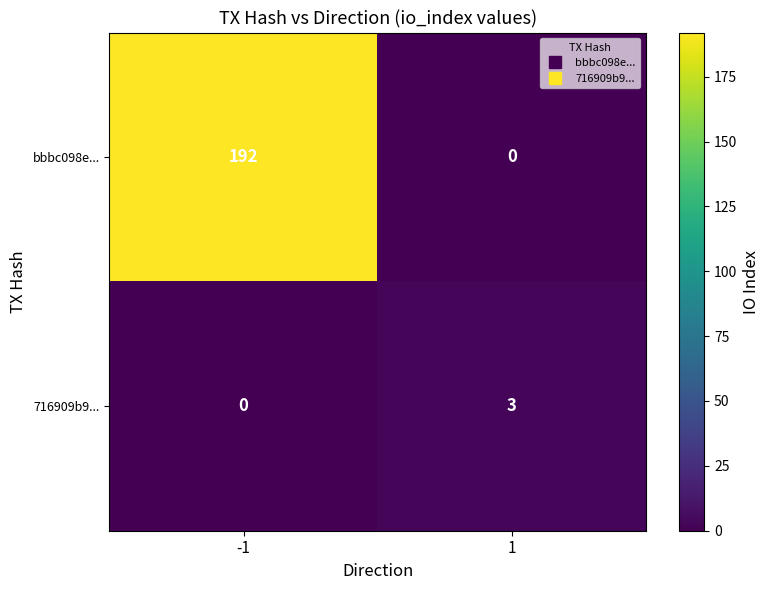

What is the sum of all bbbc098e... values?

192